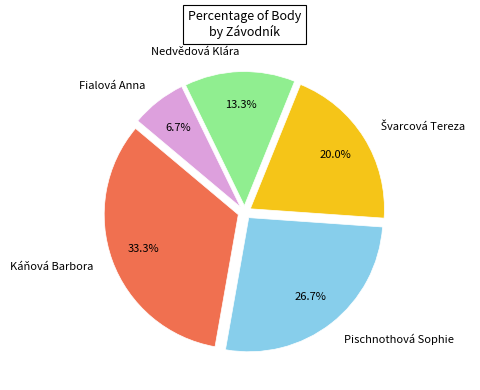

Does Nedvědová Klára account for over 50% of the chart?

No